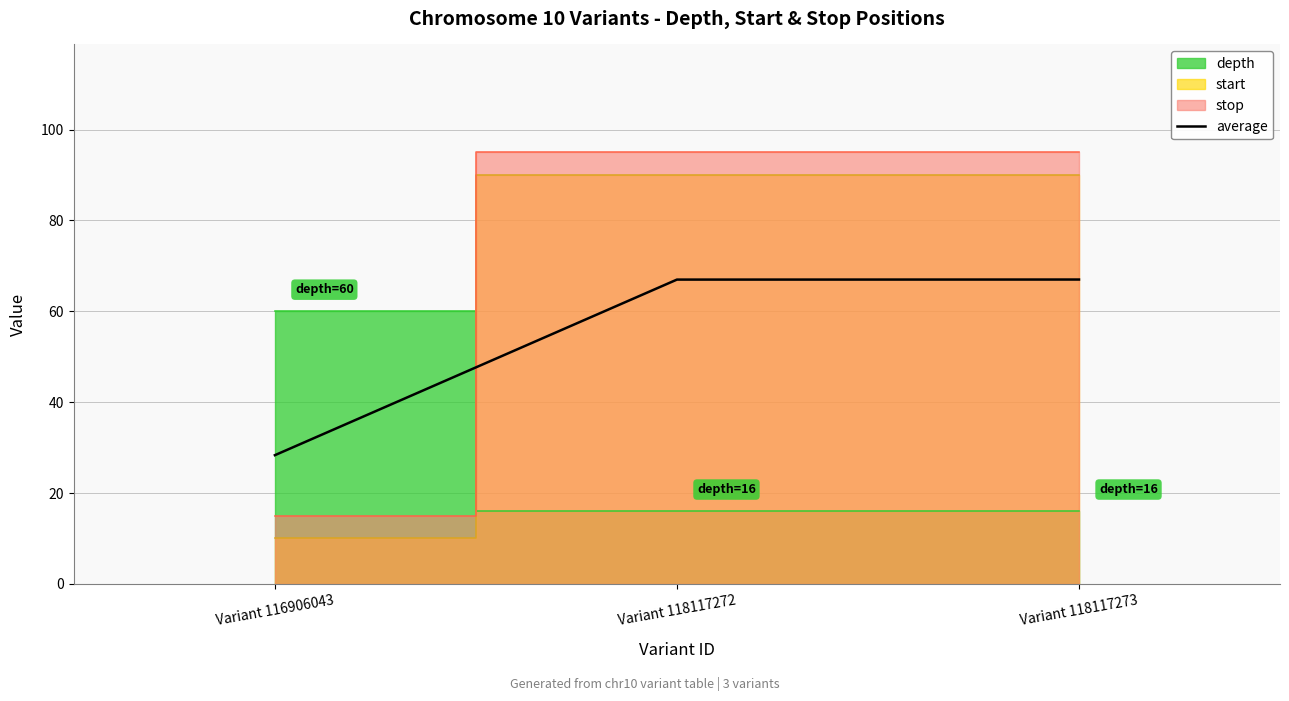

How many data points are above 66?

2